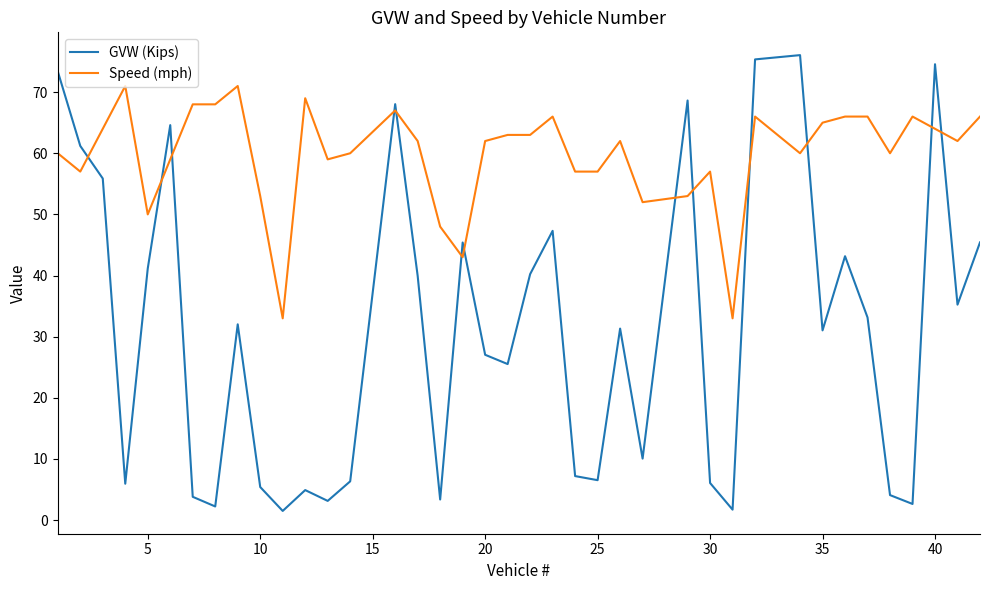

Which series ends up on top after the final intersection of GVW (Kips) and Speed (mph)?

Speed (mph)